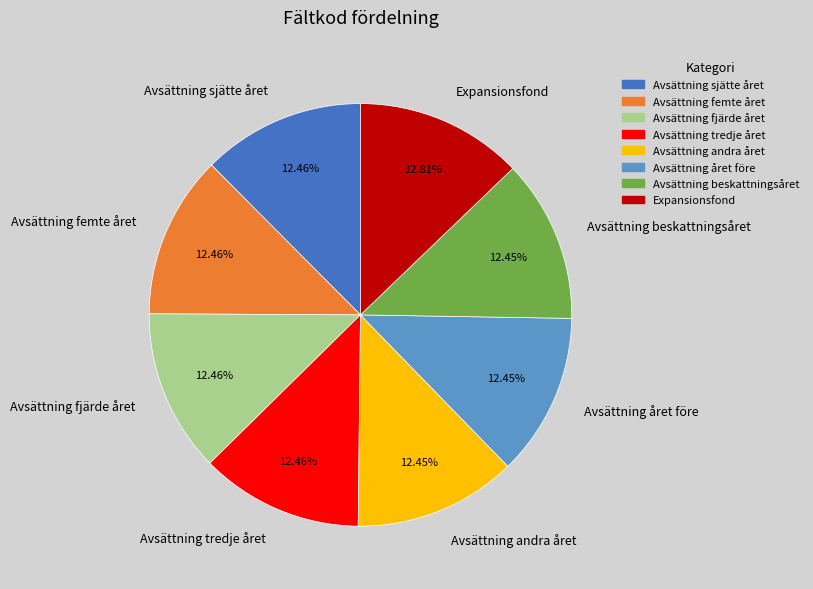

To the nearest percent, what is the combined percentage of Expansionsfond and Avsättning sjätte året?

25%